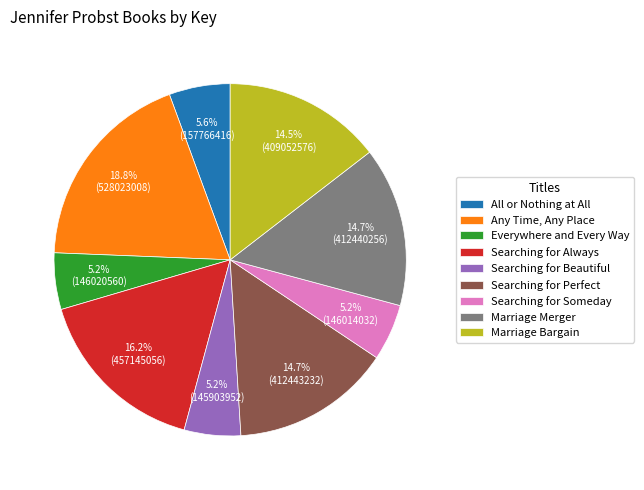

What percentage is NOT represented by Searching for Perfect?

85.3%